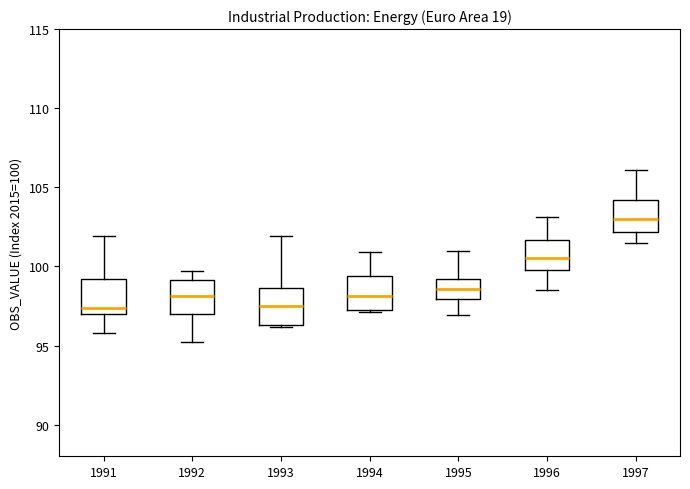

Which box has the highest median line?

1997